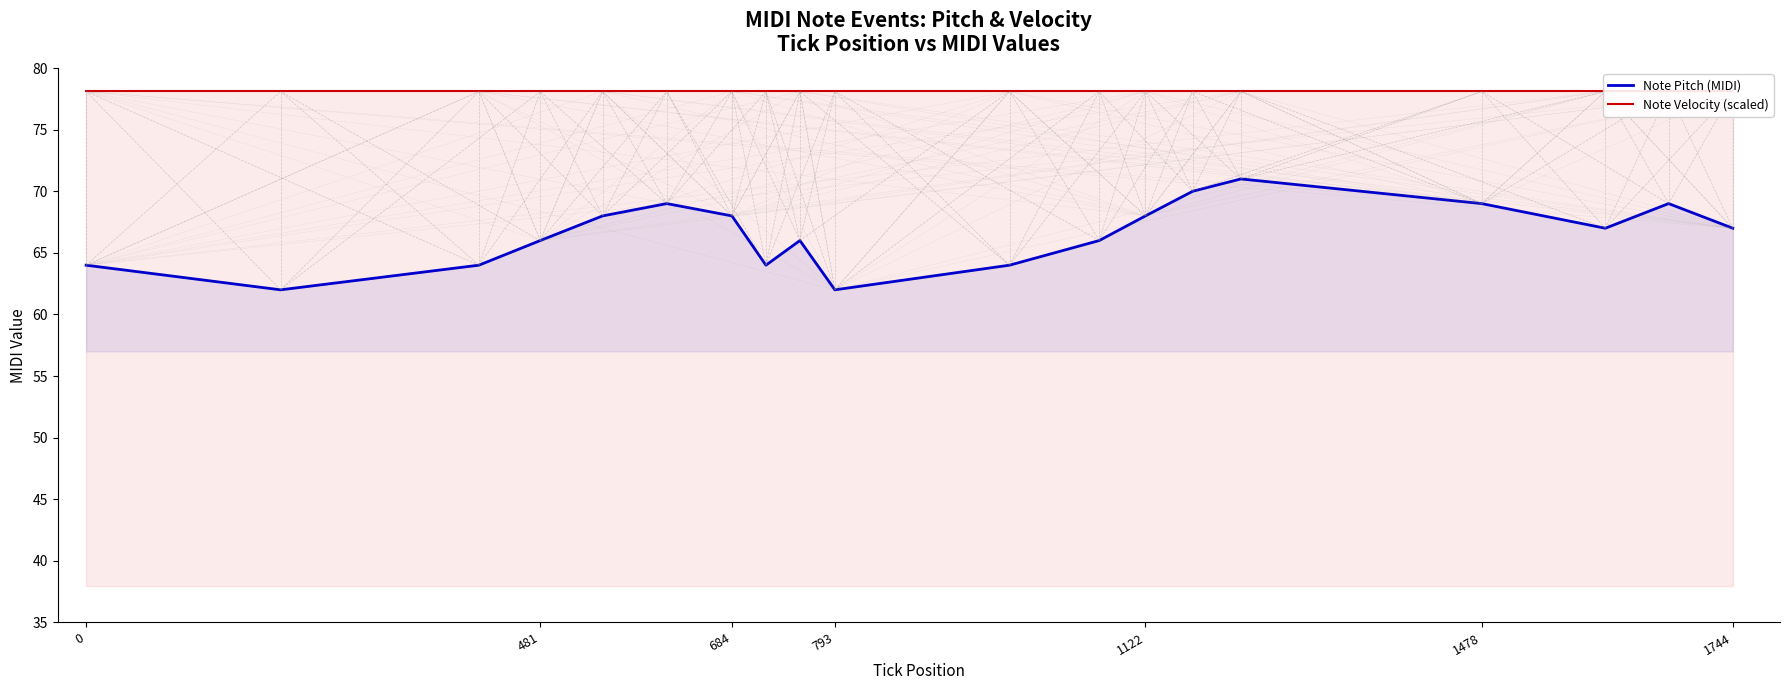

Is it true that Note Pitch (MIDI) equals 68 at 684?

True